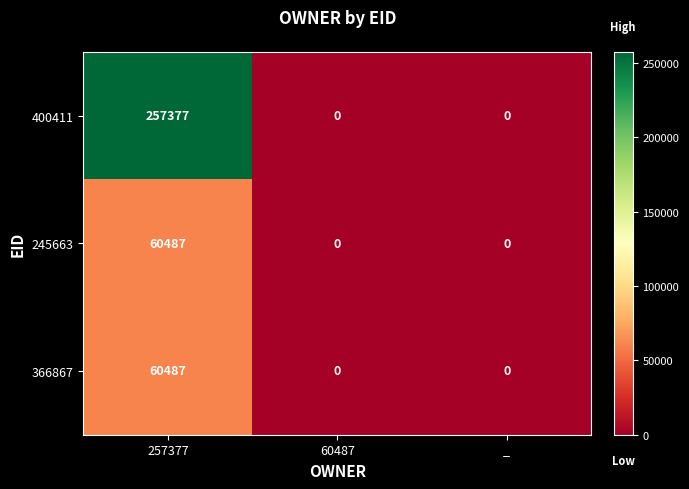

The 245663 series shows 60487 at 257377. True or false?

True